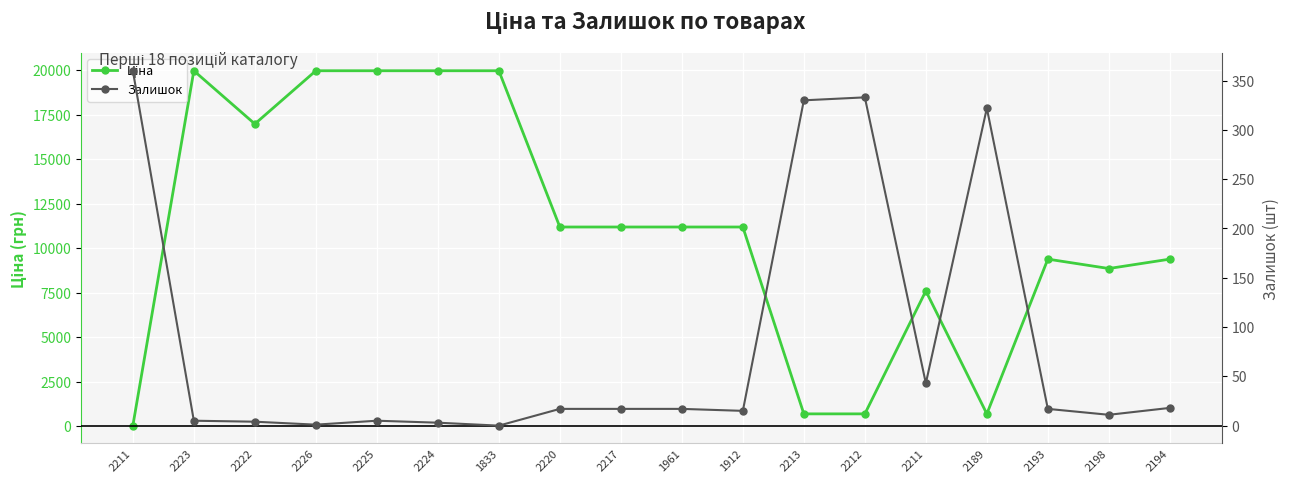

Reading left to right, list all the values displayed in this chart.

Ціна: 32.0	19964.2	16976.3	19964.2	19964.2	19964.2	19964.2	11188.2	11188.2	11188.2	11188.2	693.7	693.7	7596.5	693.7	9384.0	8856.7	9384.0
Залишок: 360.0	5.0	4.0	1.0	5.0	3.0	0.0	17.0	17.0	17.0	15.0	330.0	333.0	43.0	322.0	17.0	11.0	18.0